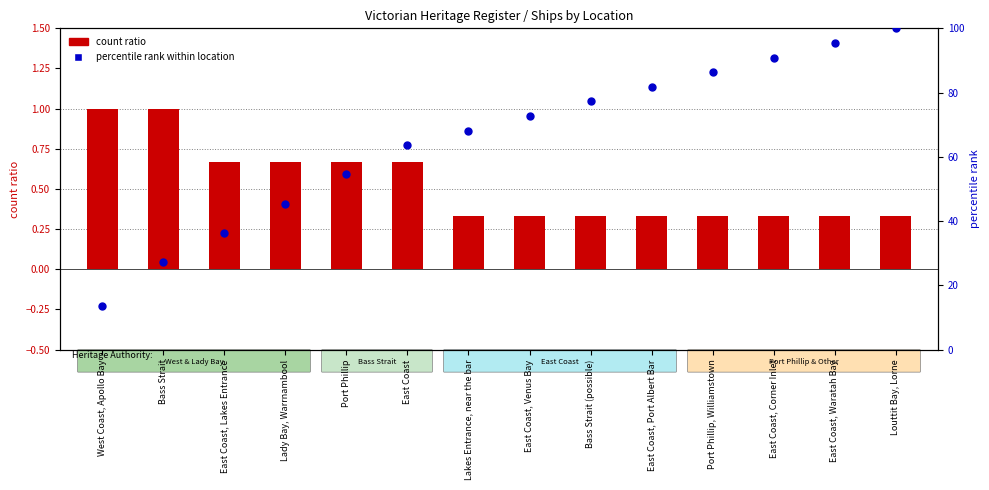

At how many categories does at least one series exceed 15?

13